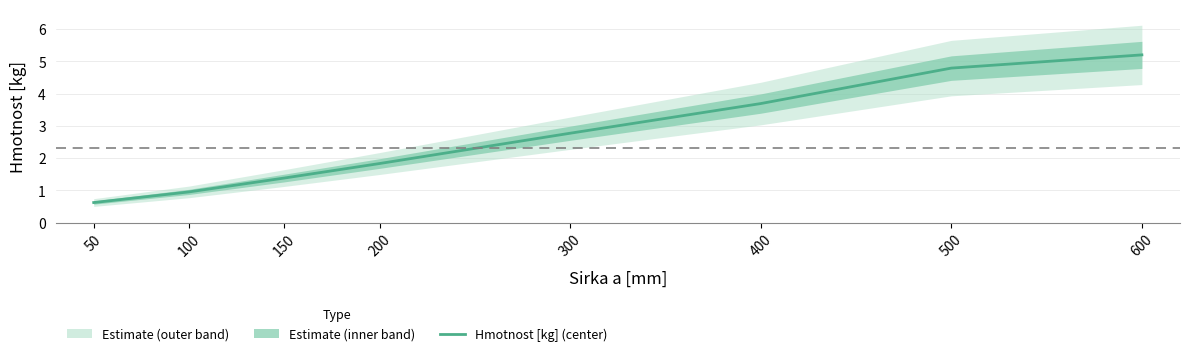

List the labels in order of value, largest first.

600, 500, 400, 300, 200, 150, 100, 50